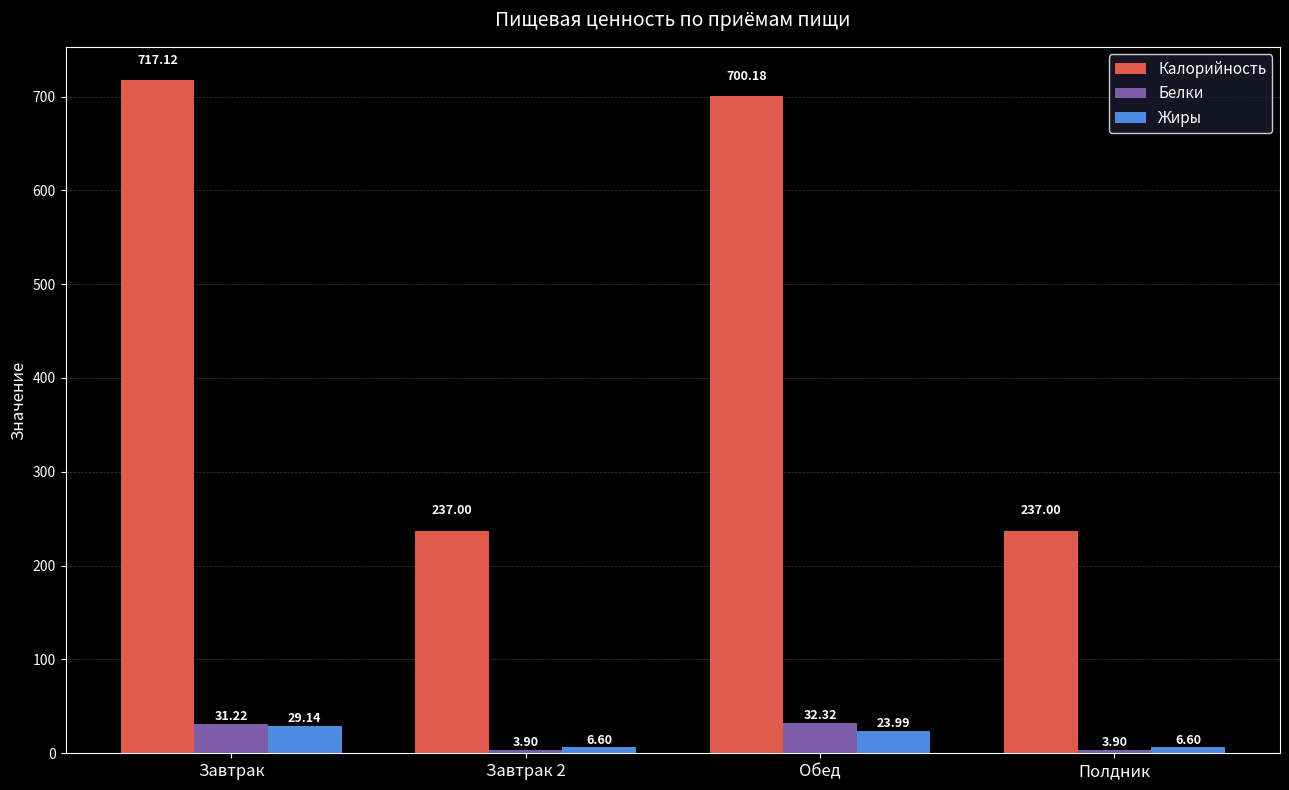

Between Завтрак and Завтрак 2, which series saw the biggest shift?

Калорийность